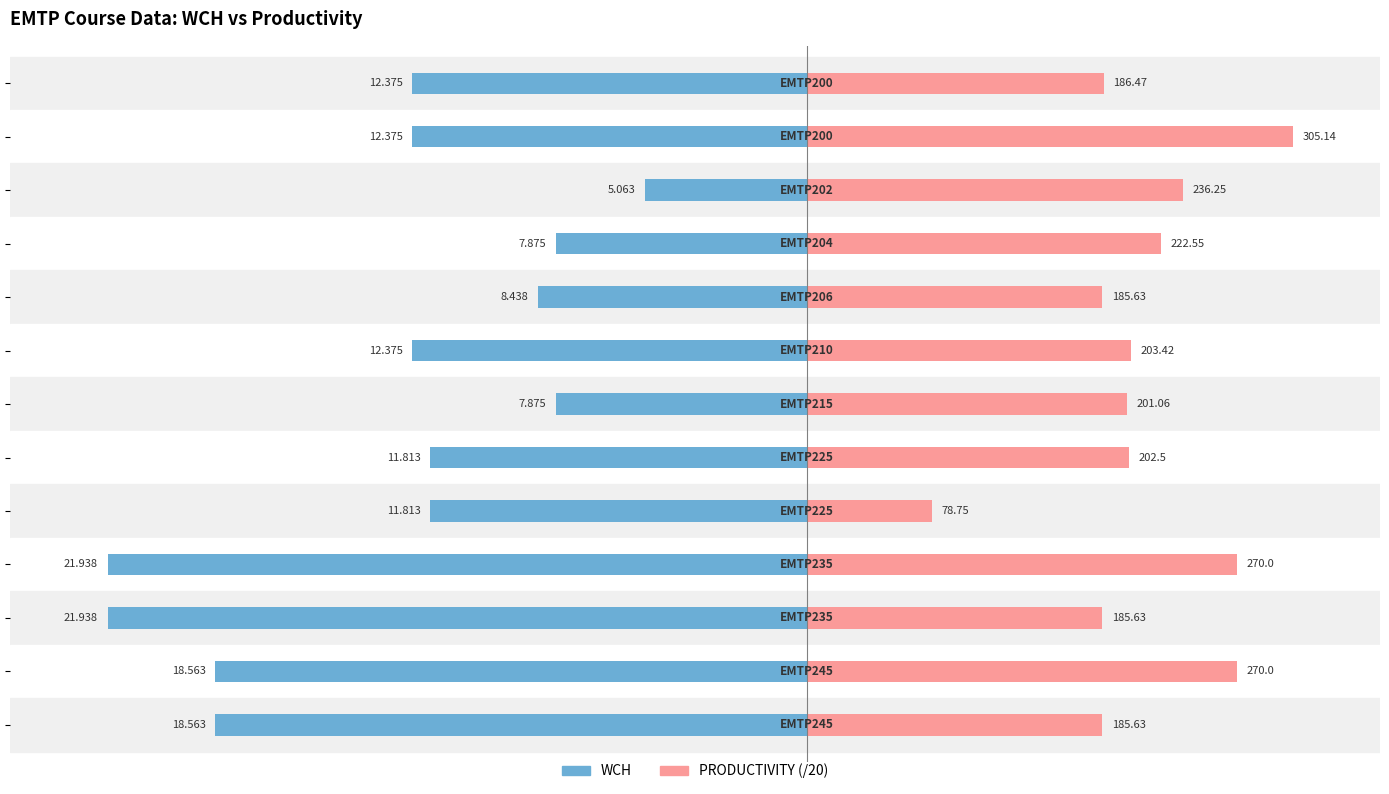

Is the value of PRODUCTIVITY (/20) at 12 greater than the value of WCH at −10?

Yes